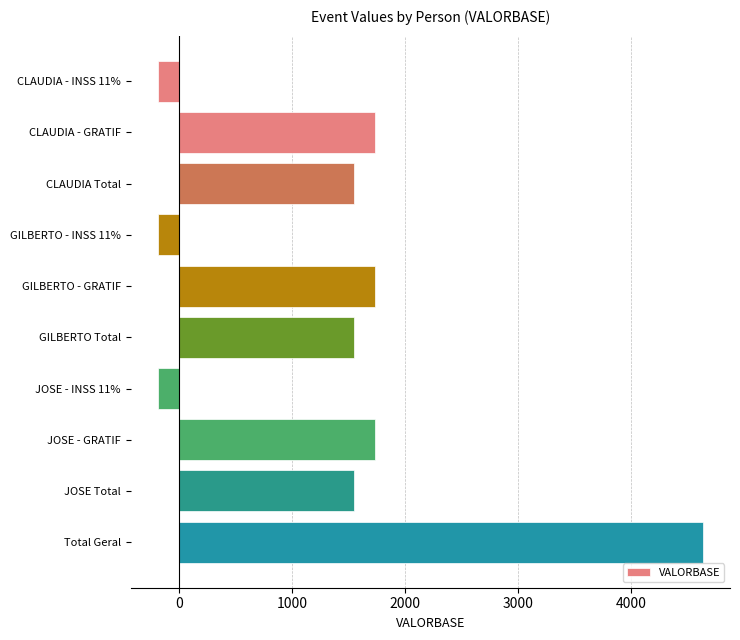

The value at JOSE - GRATIF is 491.8. True or false?

False